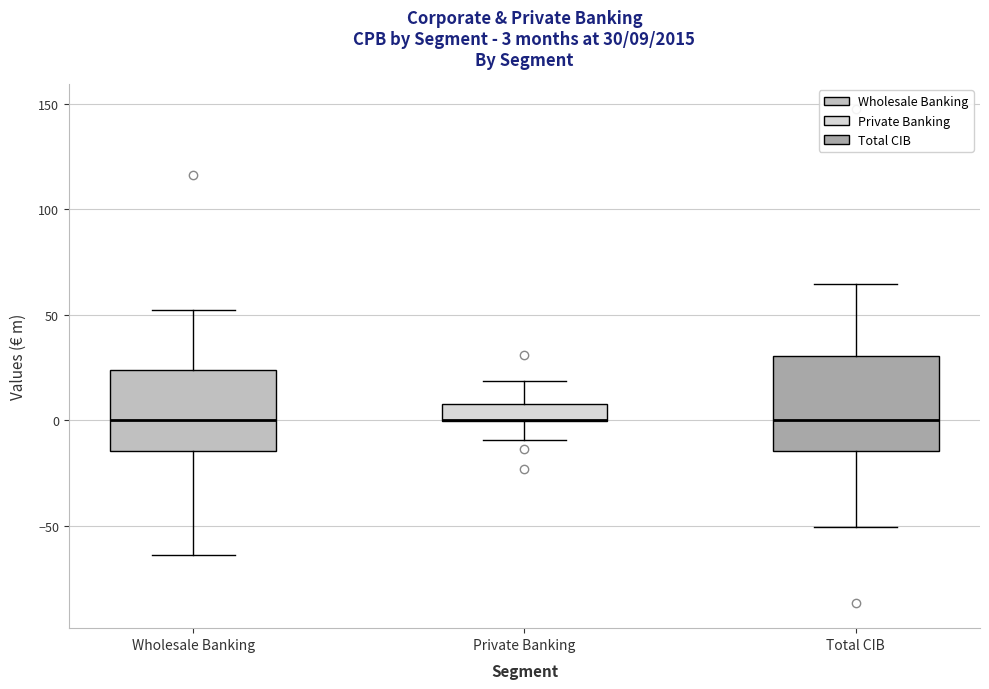

Which box is the tallest, from its lower edge to its upper edge?

Total CIB